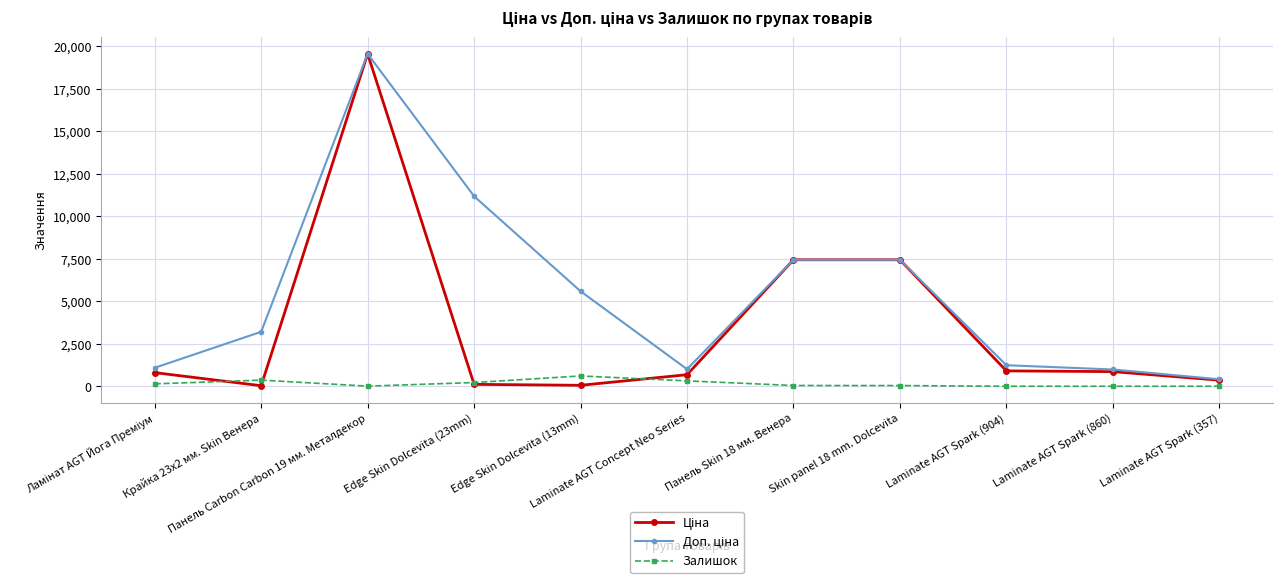

At how many categories does at least one series exceed 3995?

5